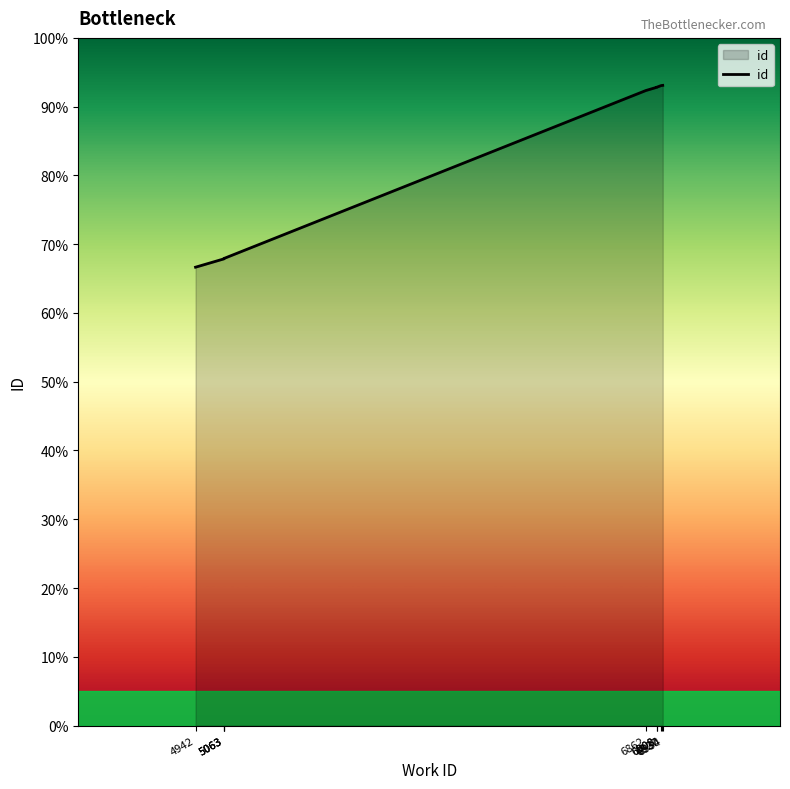

What is the sum of all values?

165504